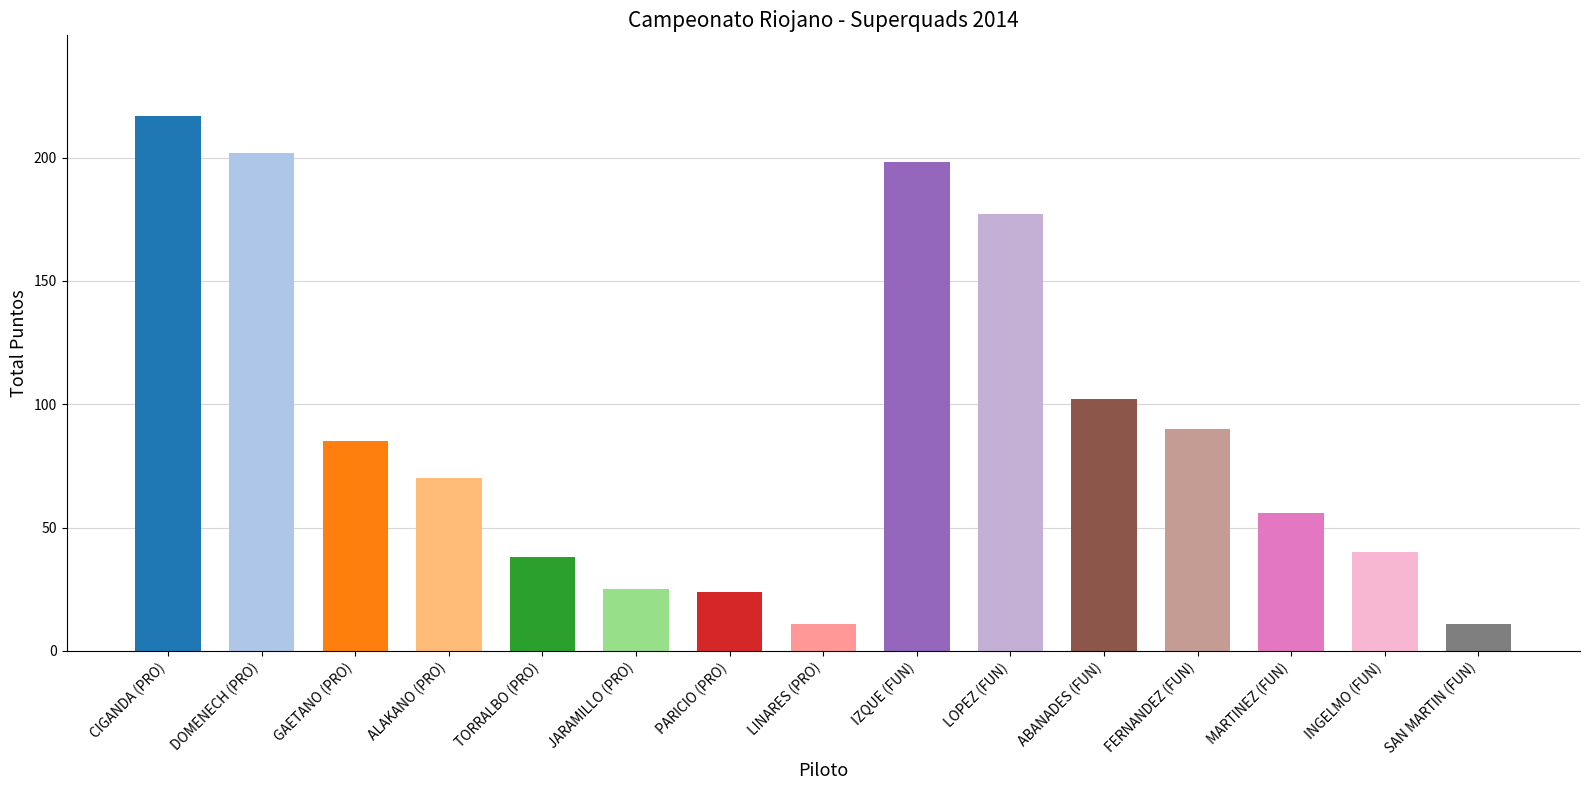

How many distinct data groups are displayed?

1